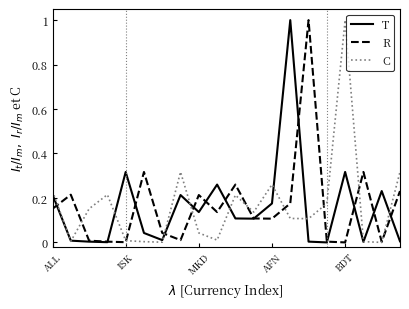

What is the highest value of the R series?

1.0